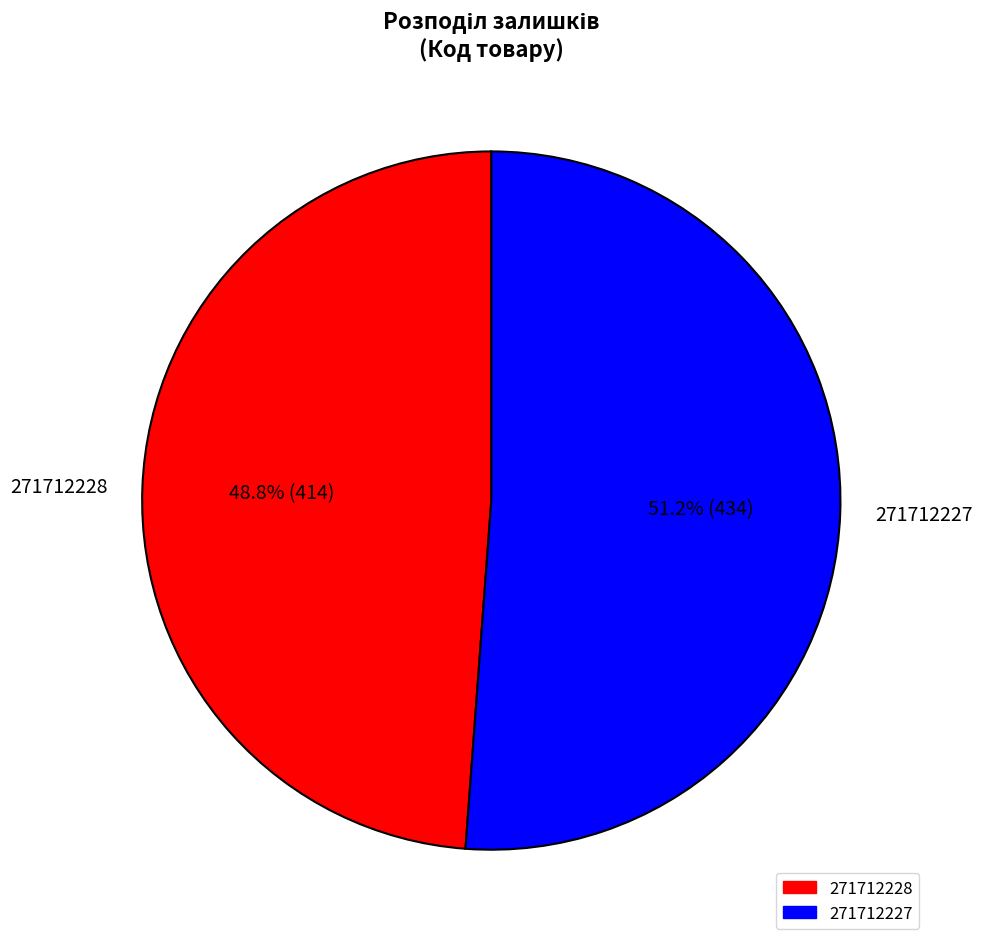

What percentage is the 271712228 slice, to the nearest percent?

49%